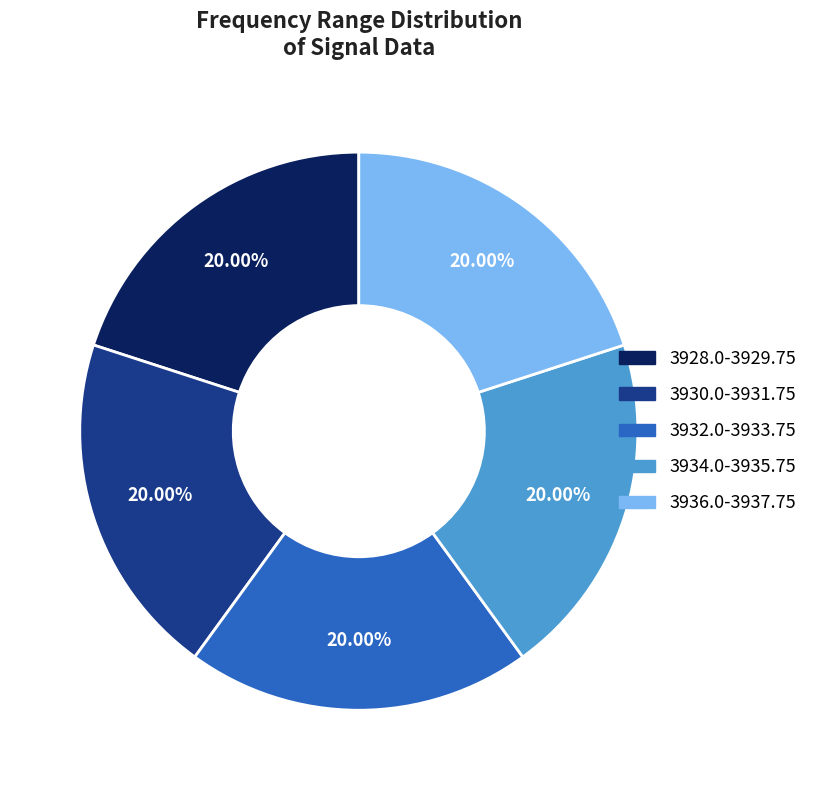

What is the ratio of the value at 3936.0-3937.75 to the value at 3928.0-3929.75?

1.0